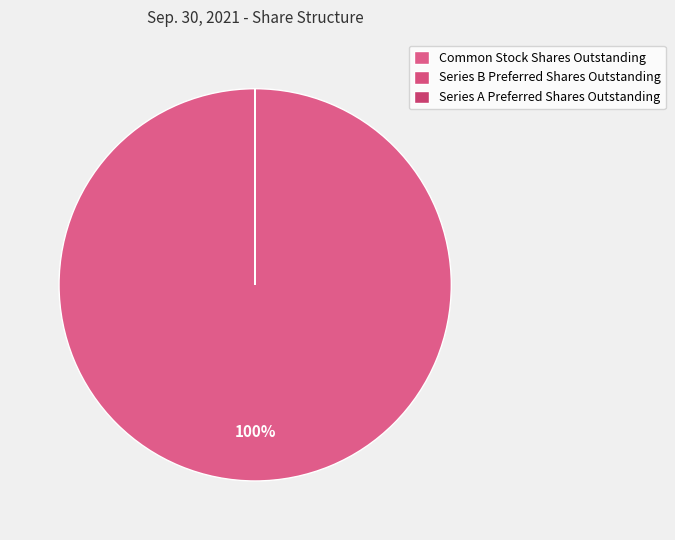

Which category has the smallest portion of the pie?

Series A Preferred Shares Outstanding